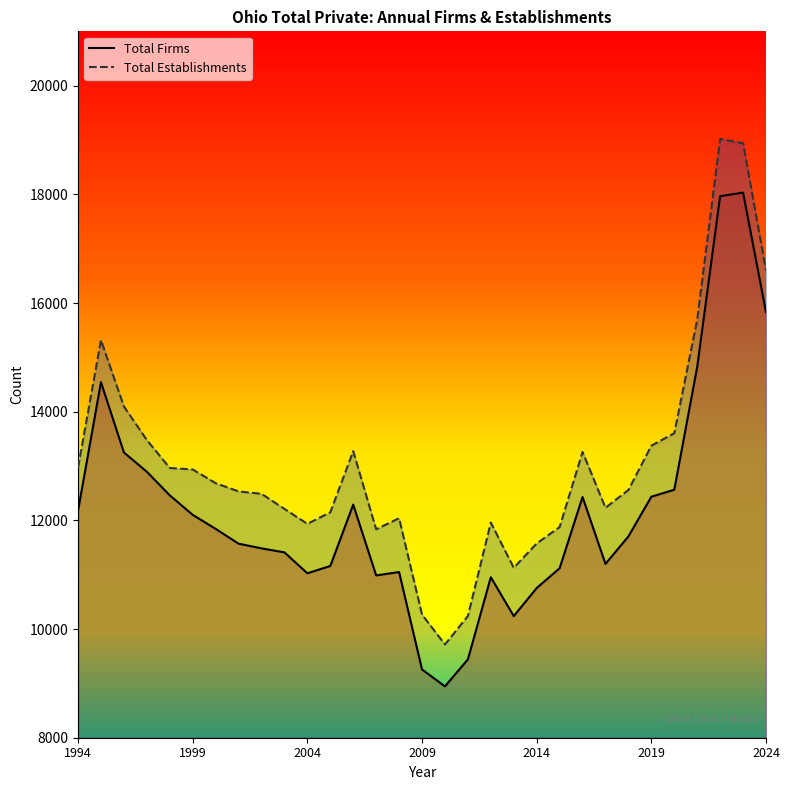

How many data points does each series have?

31